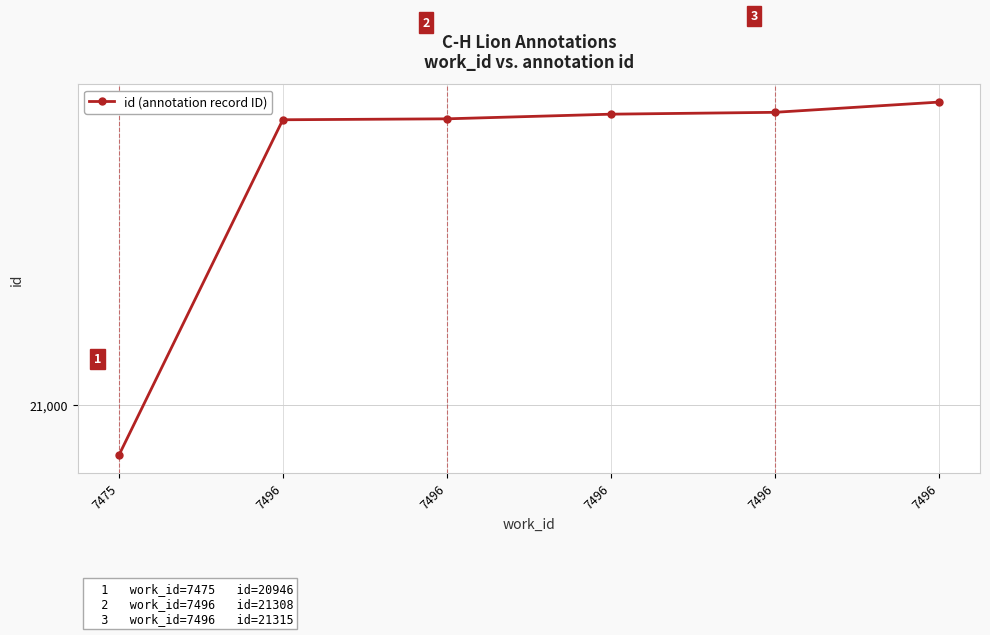

Which label corresponds to the largest value in the chart?

7496